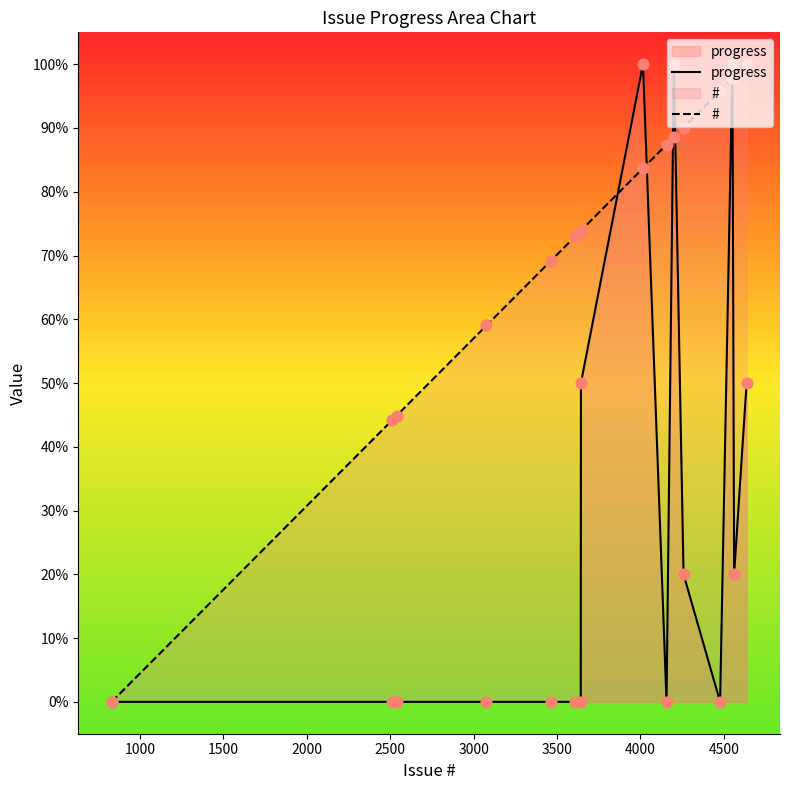

Which series has the largest total across all categories?

#